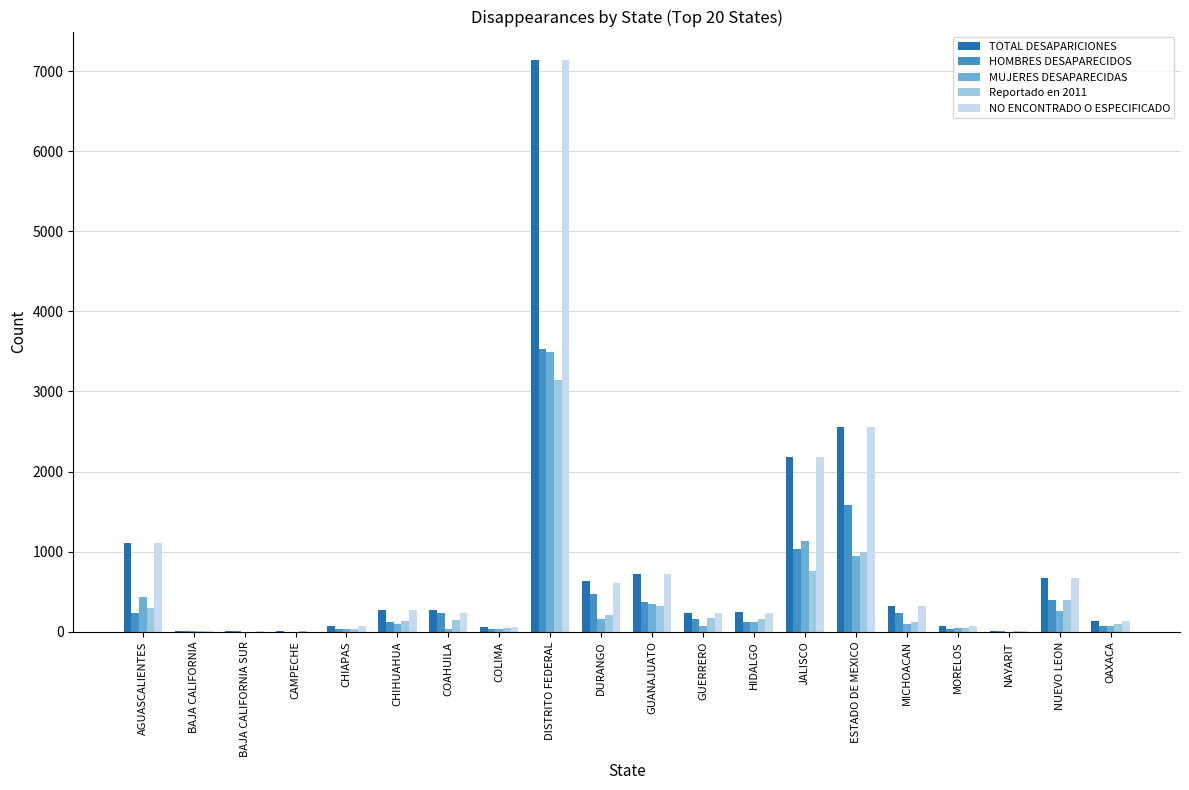

What are all the series names shown in the legend?

TOTAL DESAPARICIONES, HOMBRES DESAPARECIDOS, MUJERES DESAPARECIDAS, Reportado en 2011, NO ENCONTRADO O ESPECIFICADO